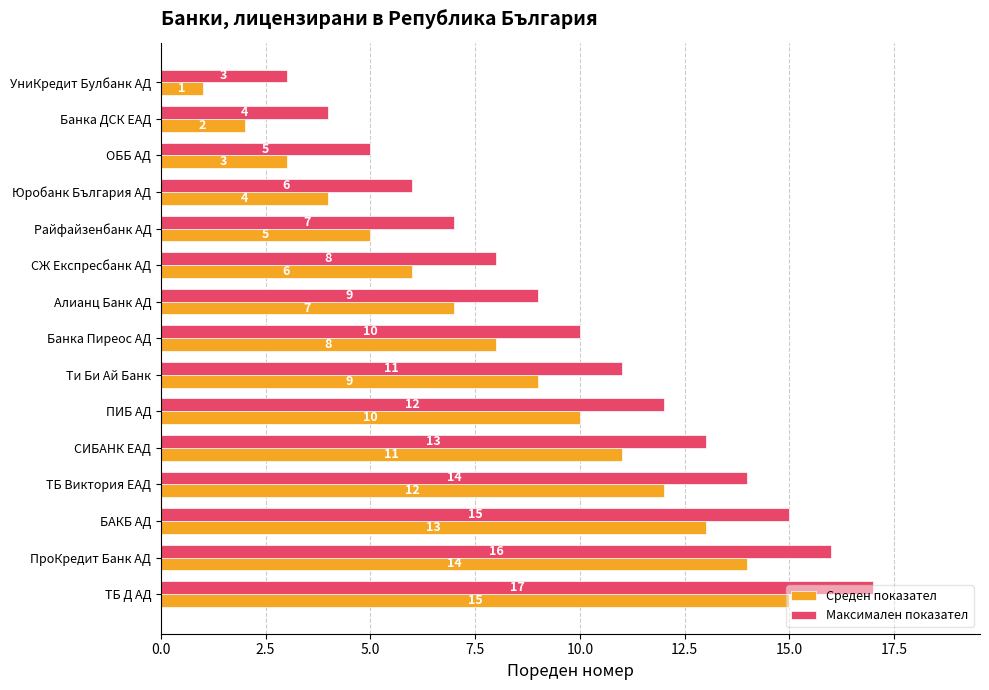

At СИБАНК EАД, list the series in order from smallest to largest.

Среден показател, Максимален показател